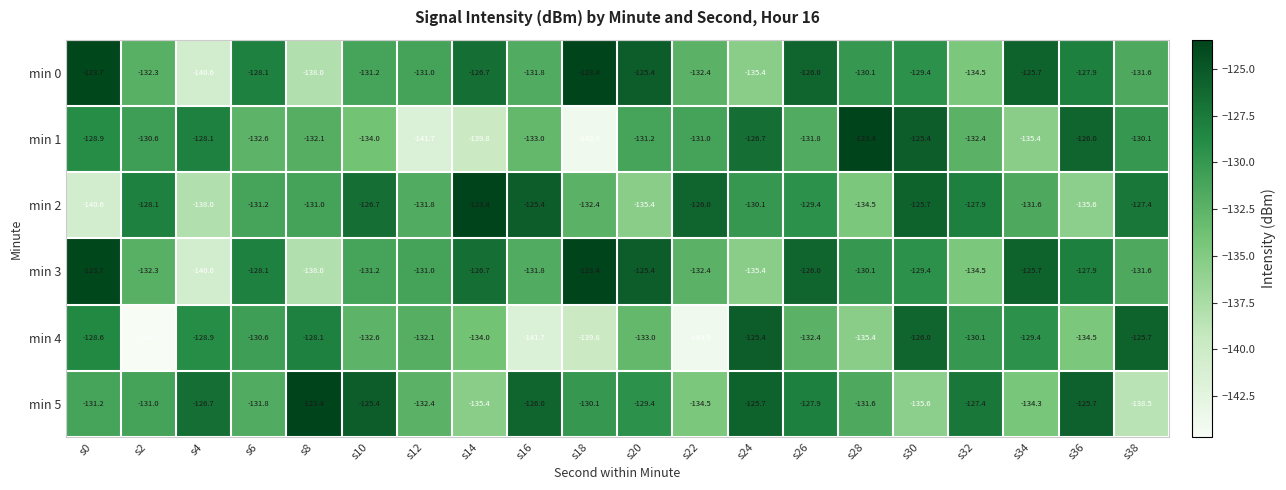

Which series has the widest spread of values?

min 1